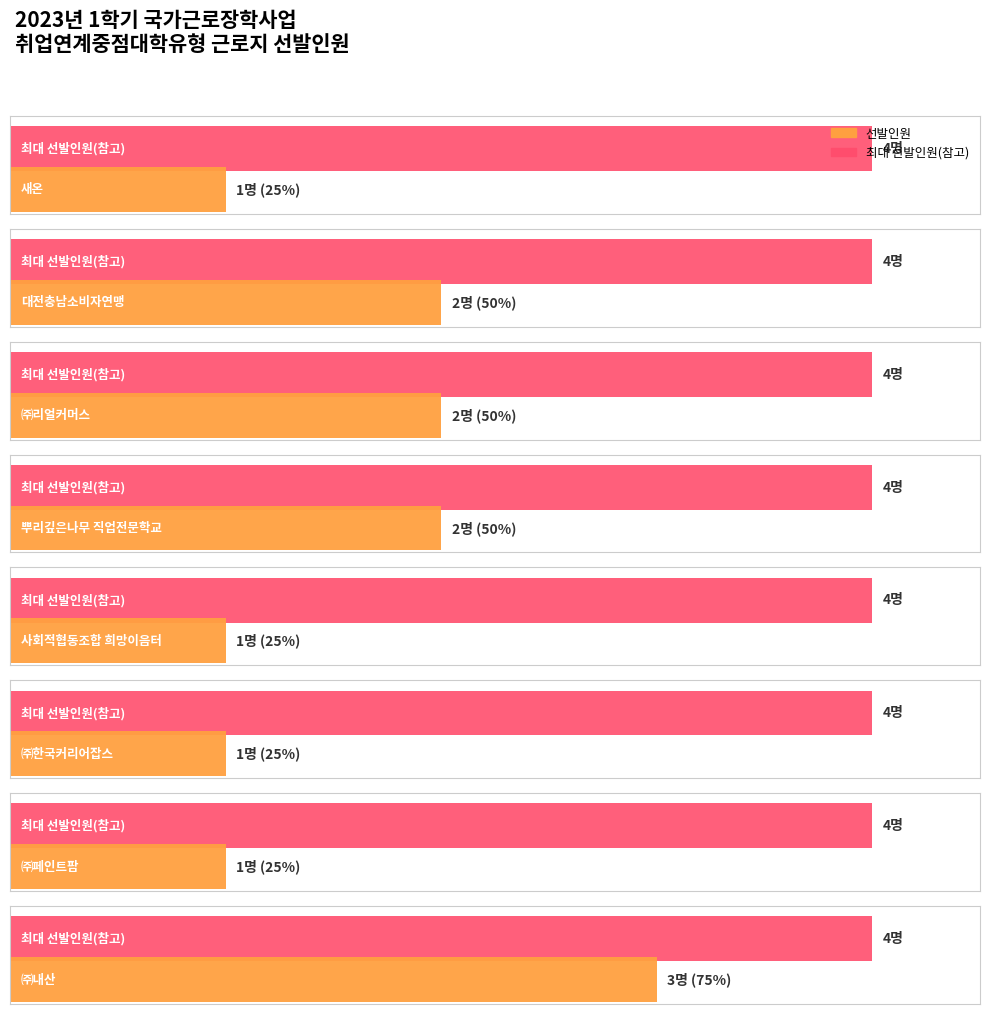

Which category has the lowest value across all series?

새온